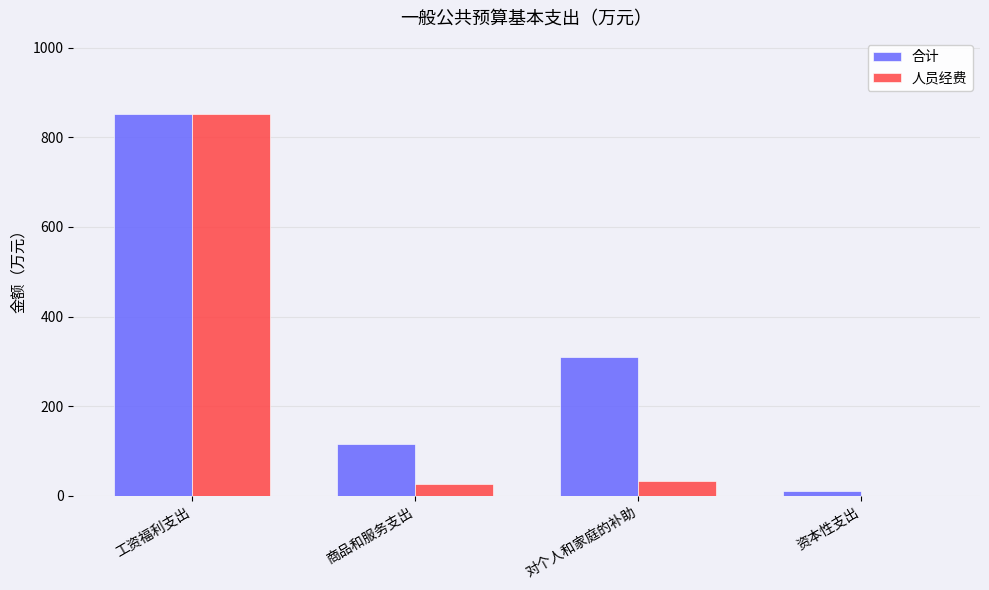

Which category has the highest value in the 人员经费 series?

工资福利支出